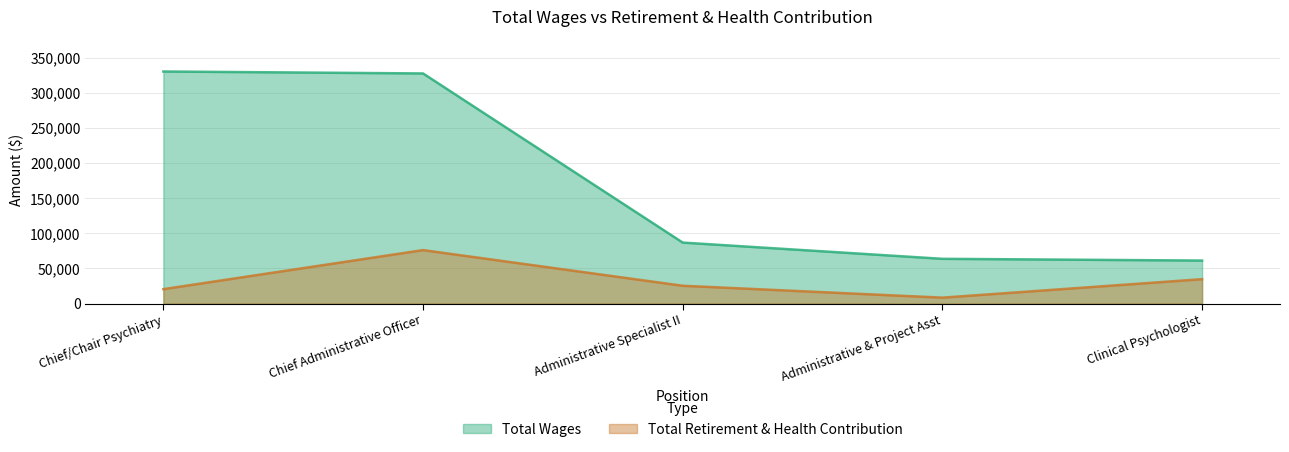

What is the highest value of the Total Retirement & Health Contribution series?

76073